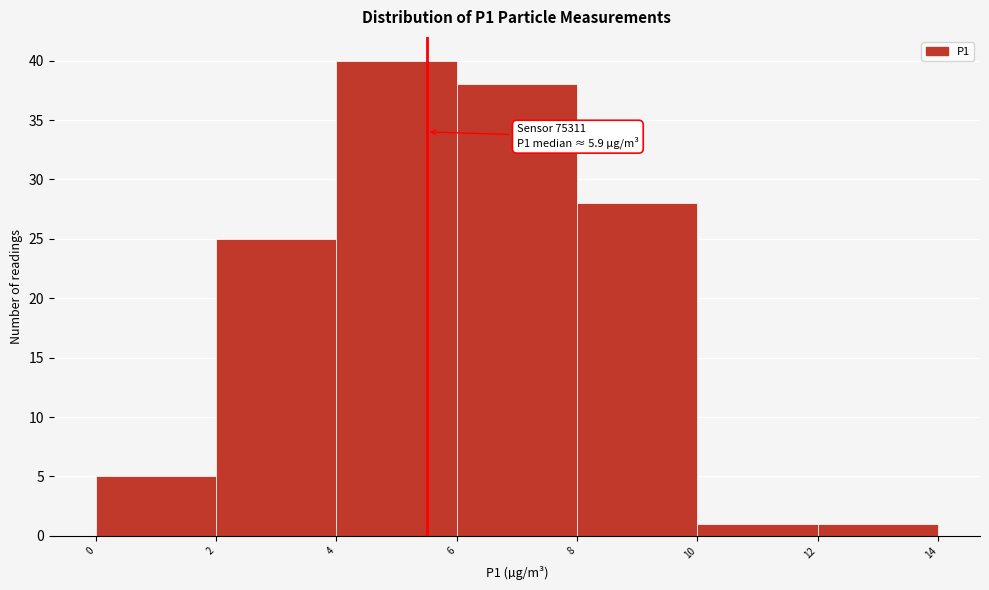

Which range on the x-axis has the tallest bar?

4 to 6